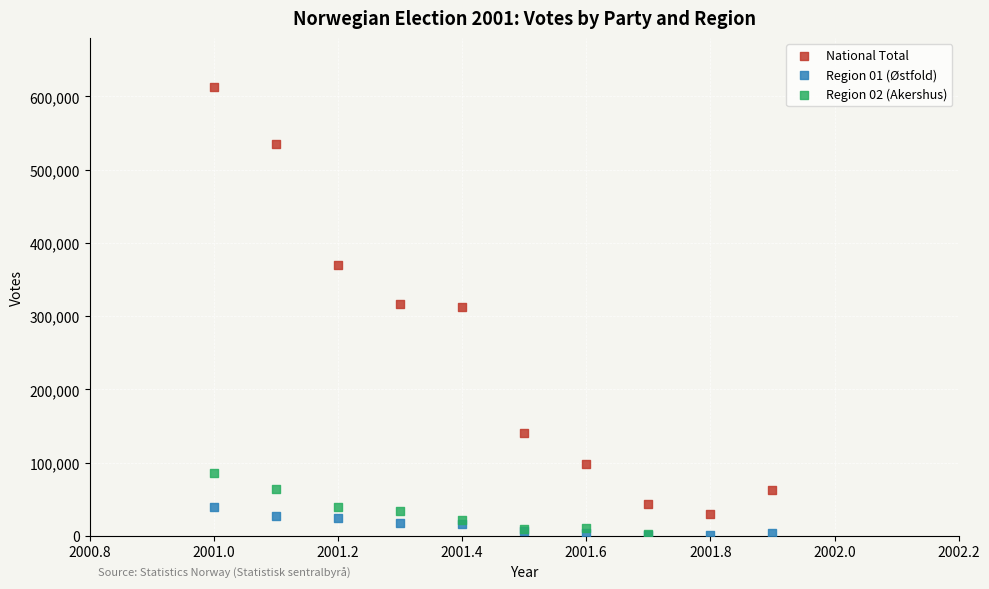

Which series contains the highest Y value?

National Total